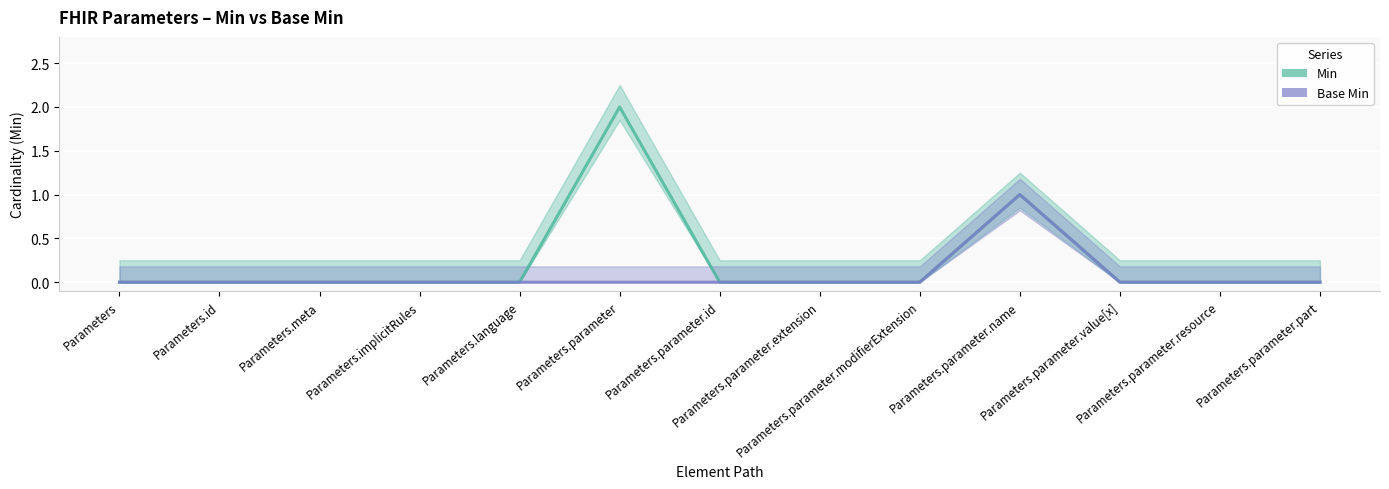

How many data points in Min are above 0?

2